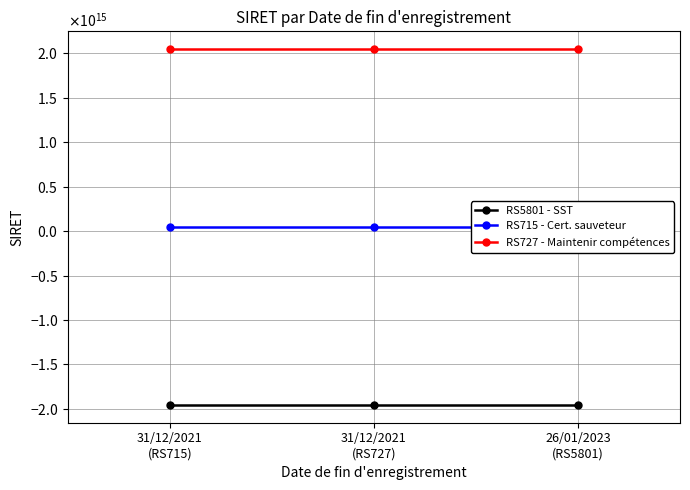

Which series changed the most between 31/12/2021
(RS715) and 26/01/2023
(RS5801)?

RS5801 - SST